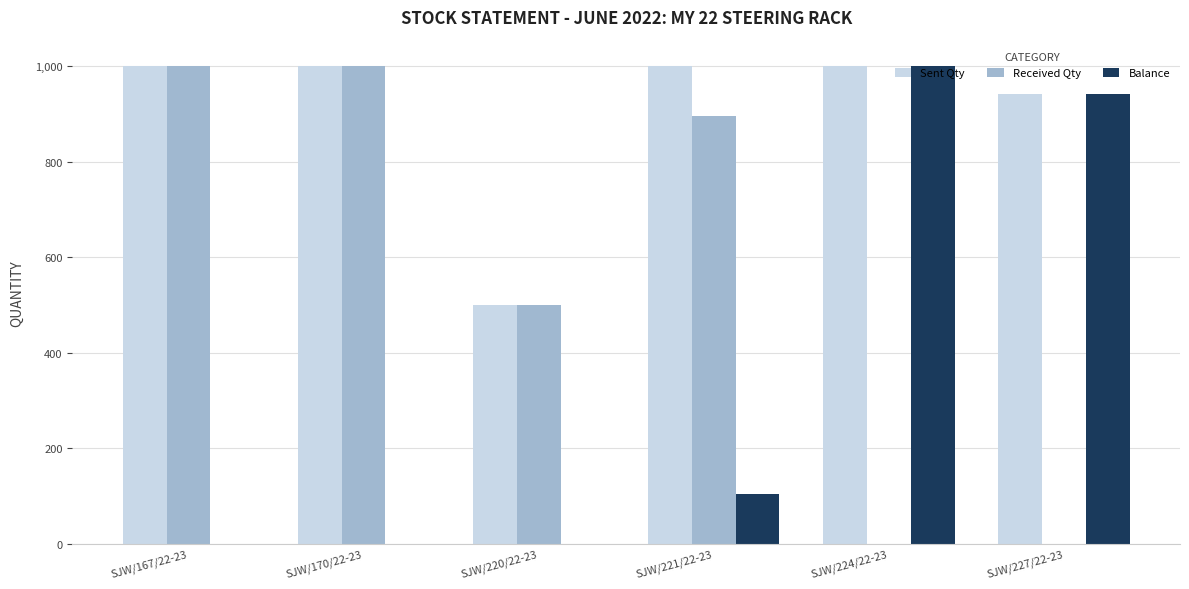

Is the value of Received Qty at SJW/167/22-23 greater than the value of Balance at SJW/221/22-23?

Yes